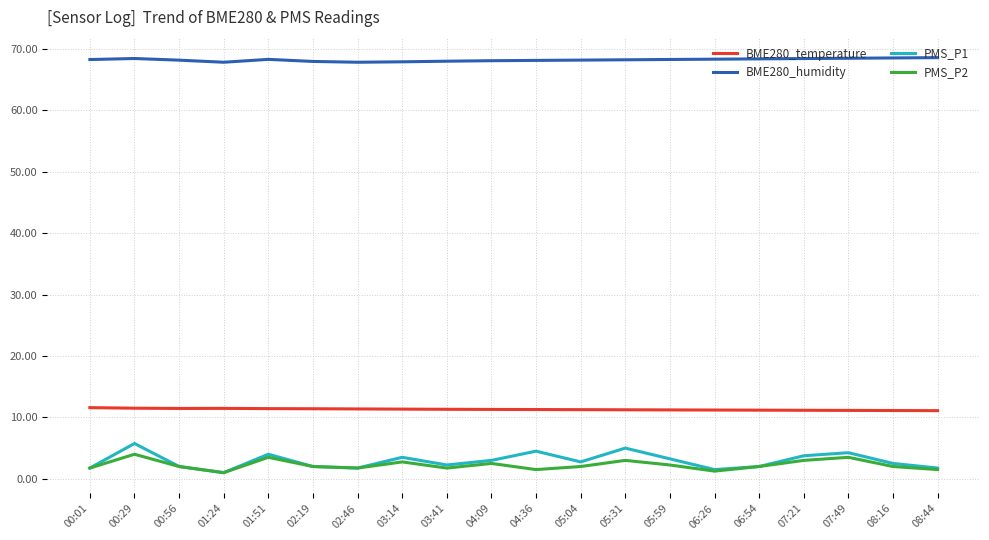

What is the maximum value shown in the chart?

68.6